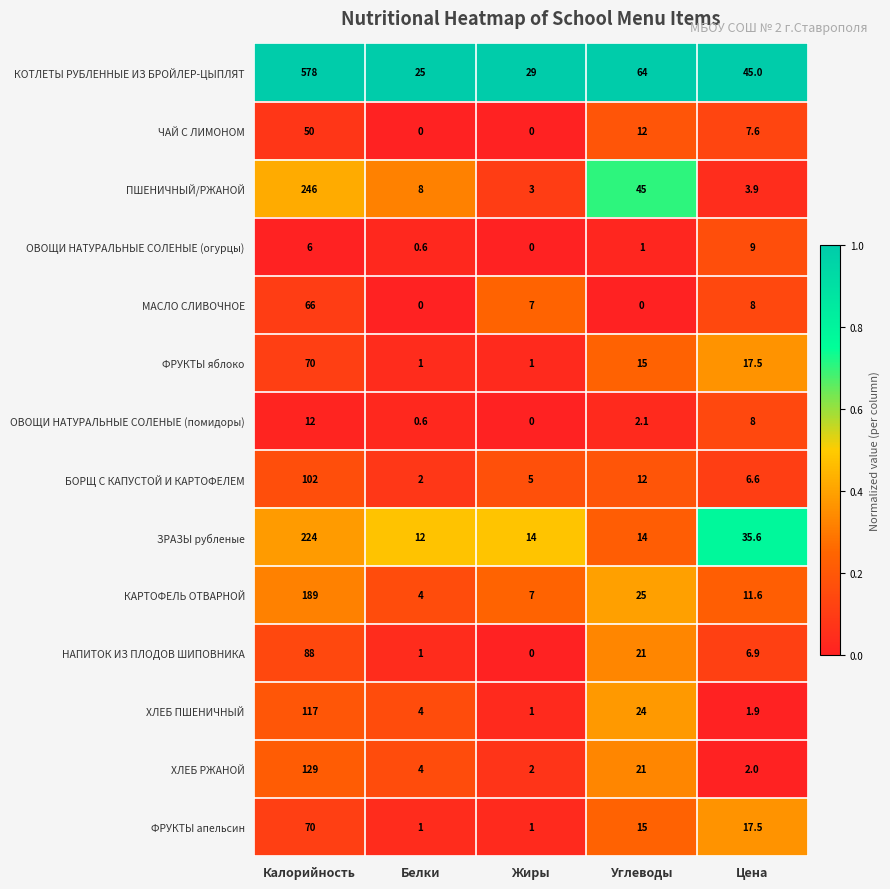

The ОВОЩИ НАТУРАЛЬНЫЕ СОЛЕНЫЕ (помидоры) series shows 0.0 at Жиры. True or false?

True